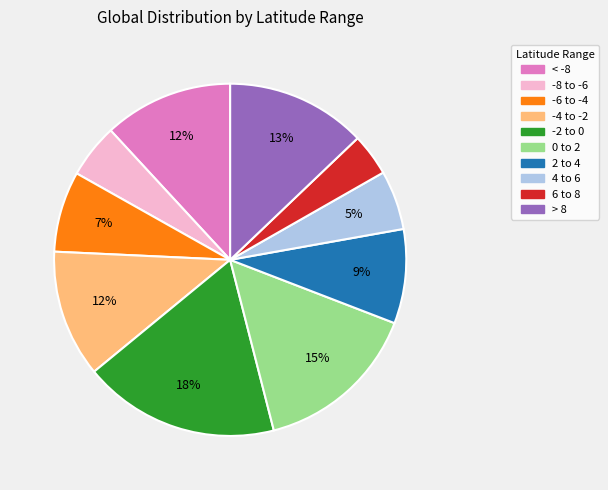

What is the largest slice in the pie chart?

-2 to 0